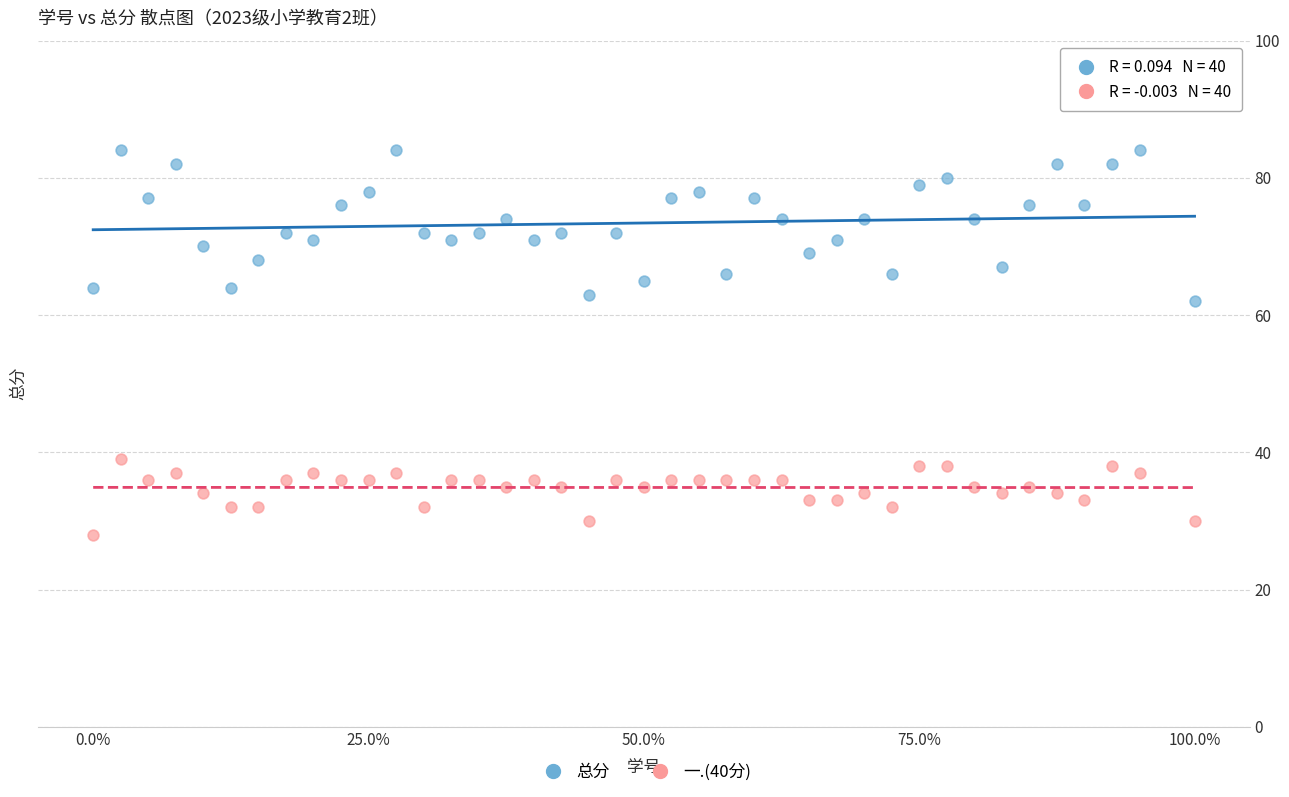

Across all data points, what is the range of Y values (max minus min)?

56